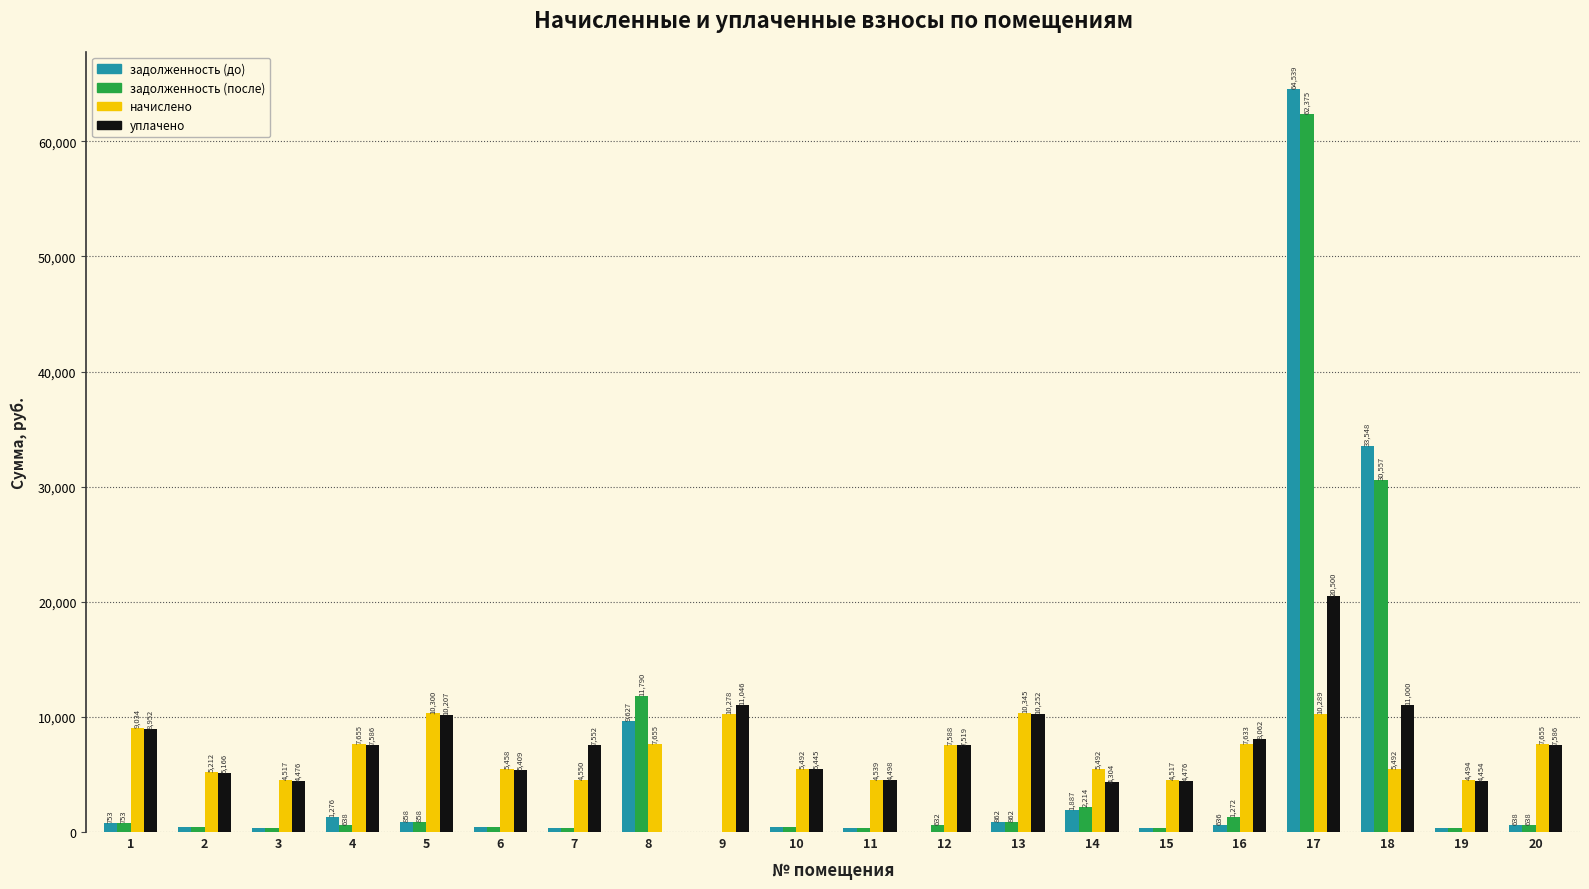

What is the approximate value of начислено at 14?

5491.9